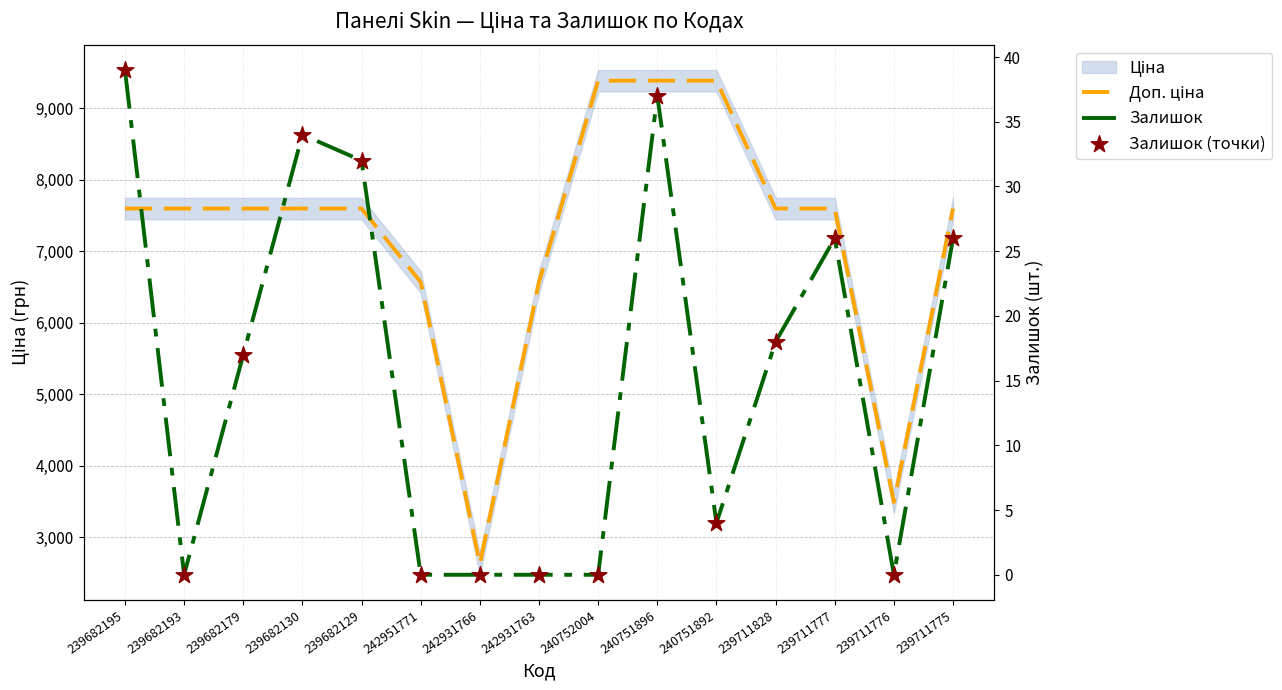

What is the total value across all series at 239682130?

7664.5